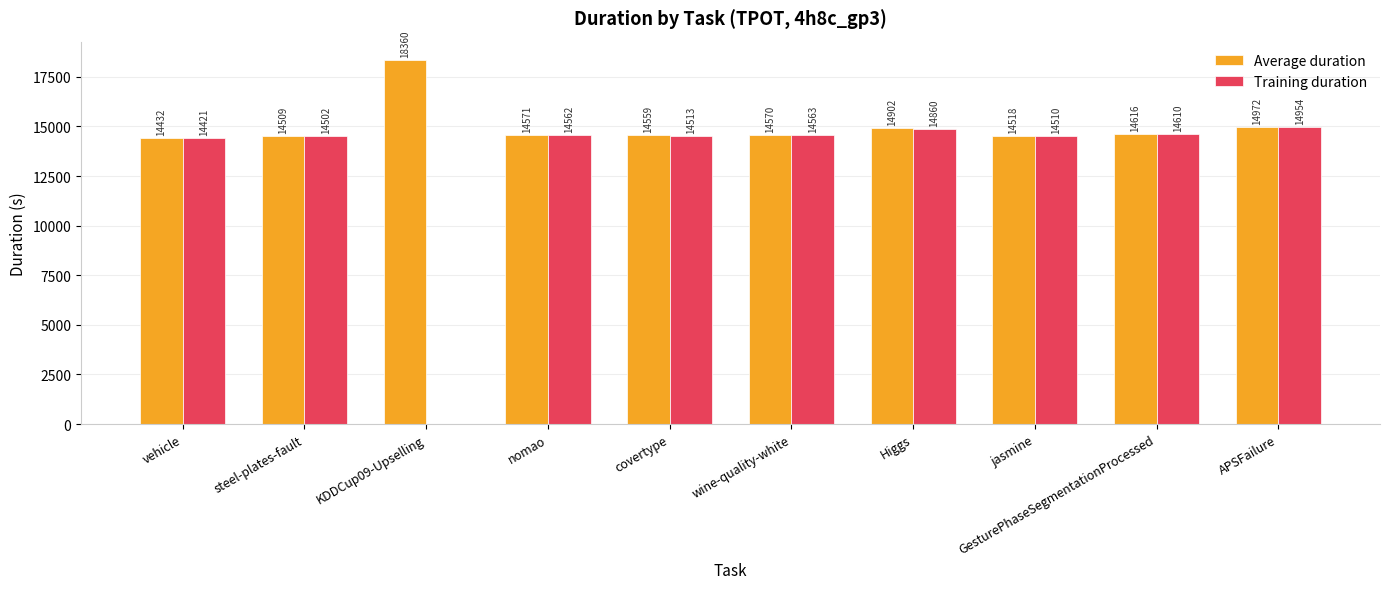

Where does the Training duration series first go above 14561?

nomao